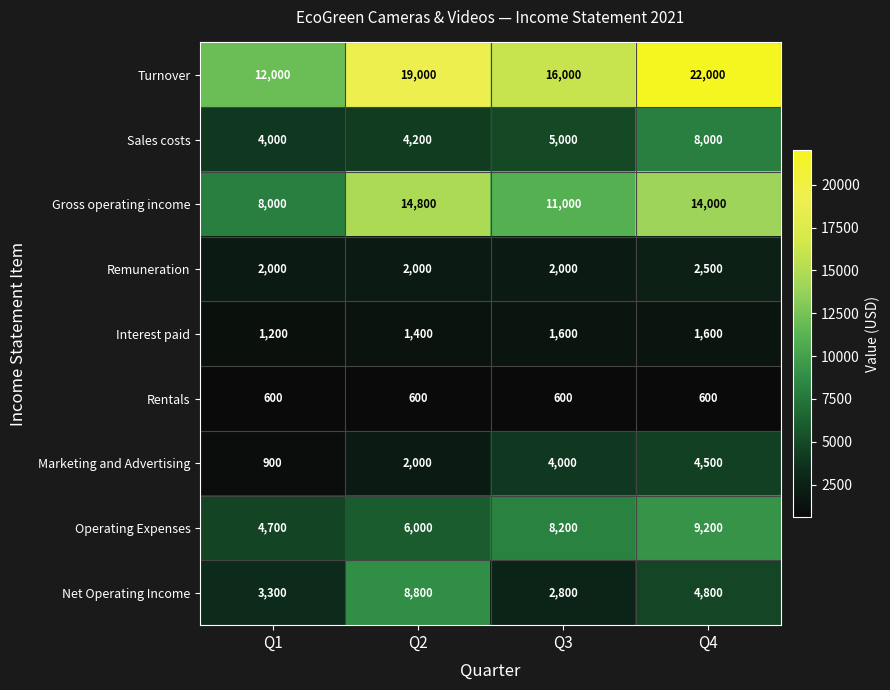

Which series has the largest total across all categories?

Turnover